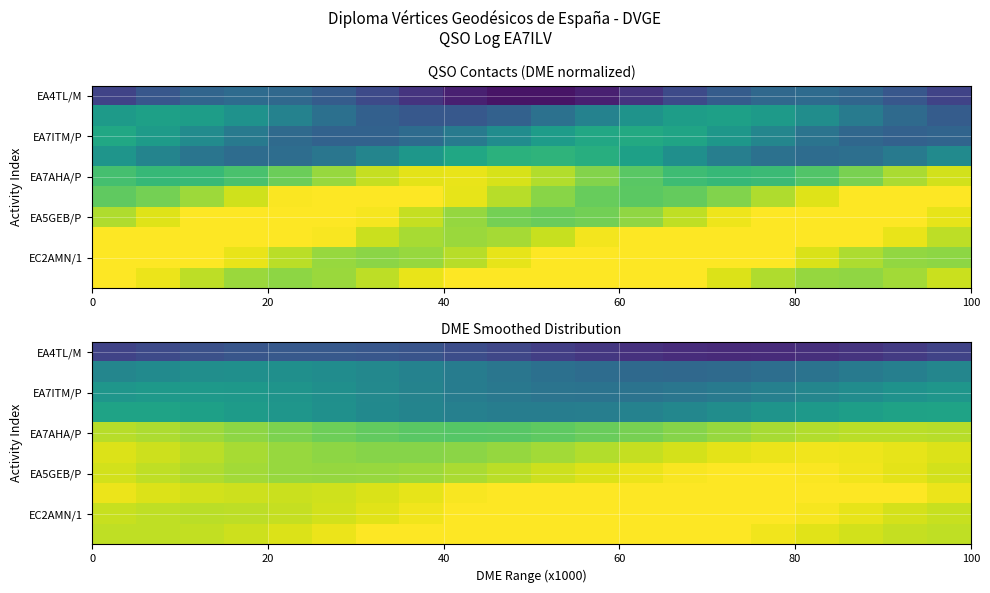

Which series has the largest range (max minus min)?

EA4TL/M